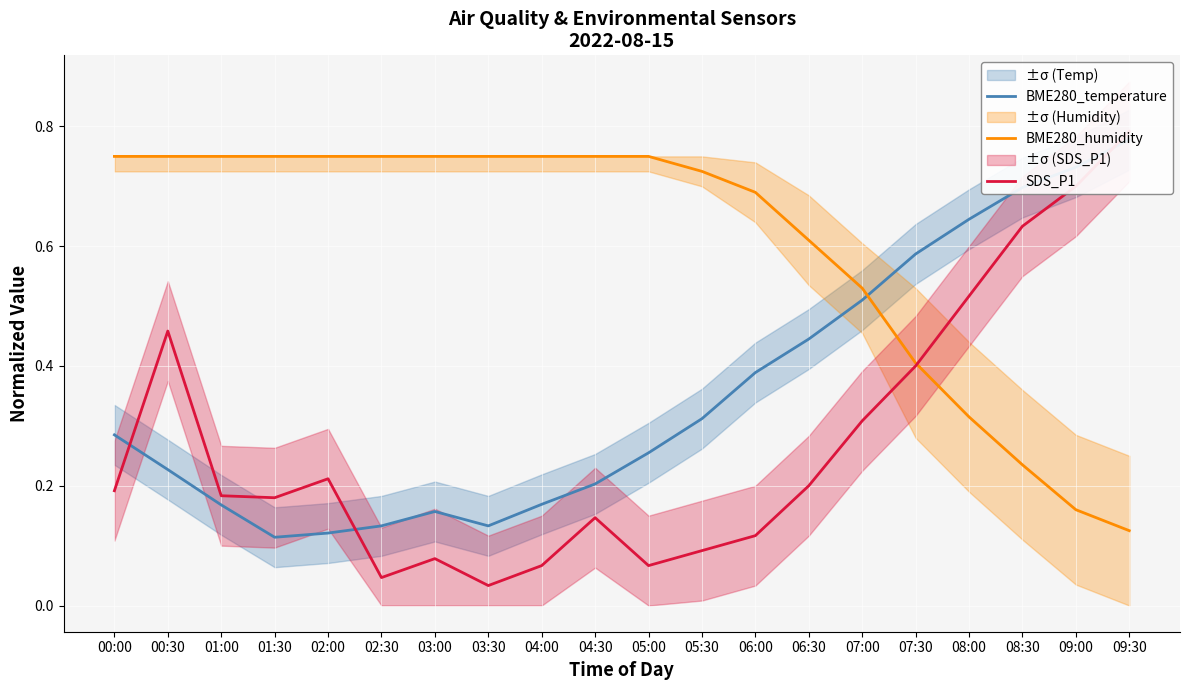

What are all the series names shown in the legend?

BME280_temperature, BME280_humidity, SDS_P1